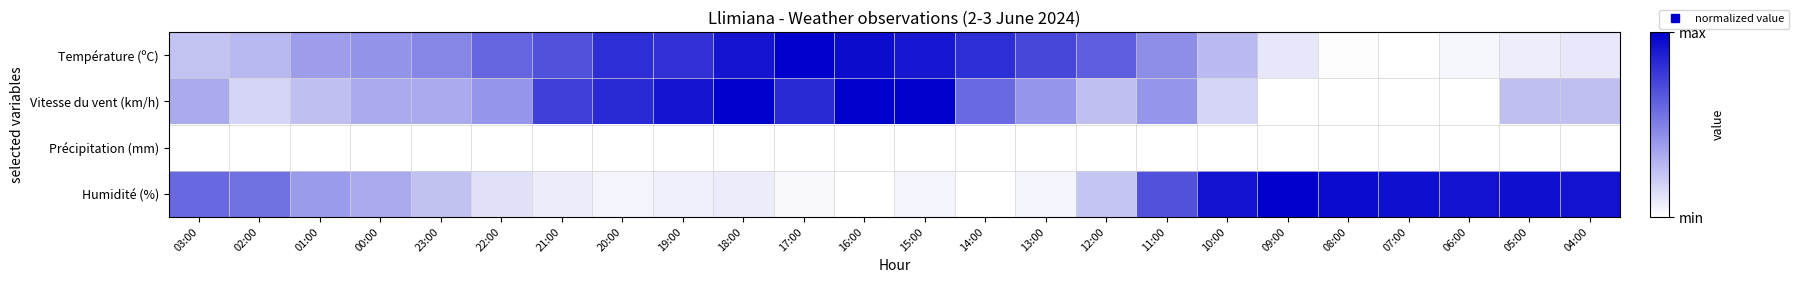

At how many categories does at least one series exceed 0?

24